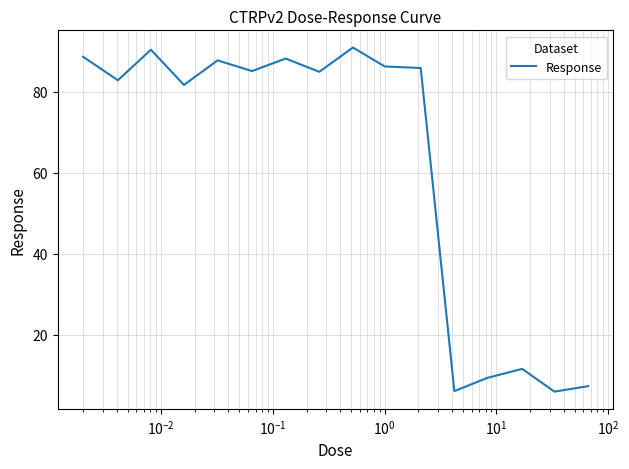

What is the difference between the maximum and minimum values?

85.0